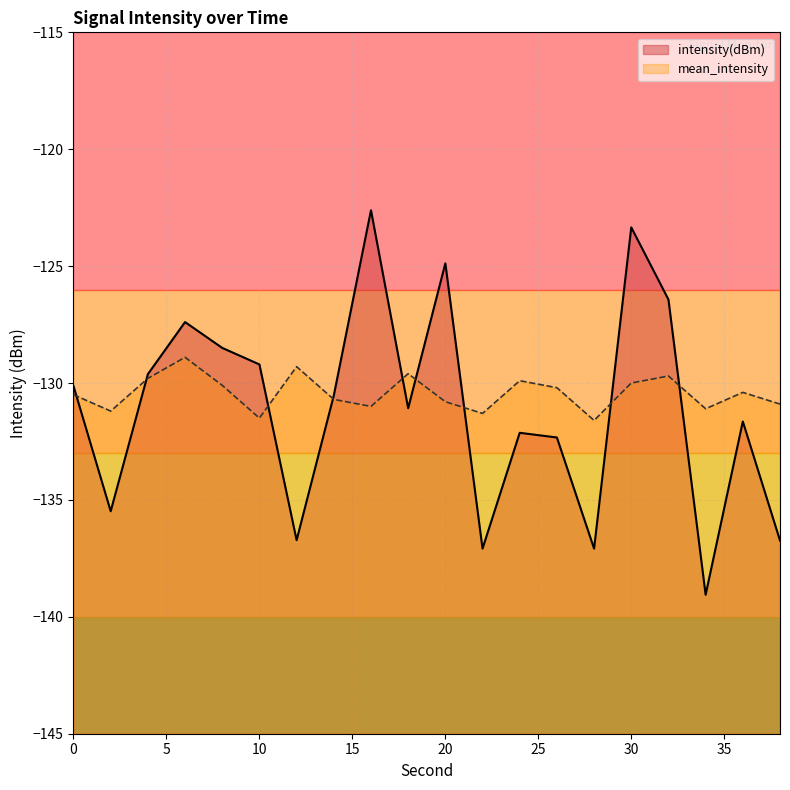

Rank the series by their average value, from highest to lowest.

mean_intensity, intensity(dBm)